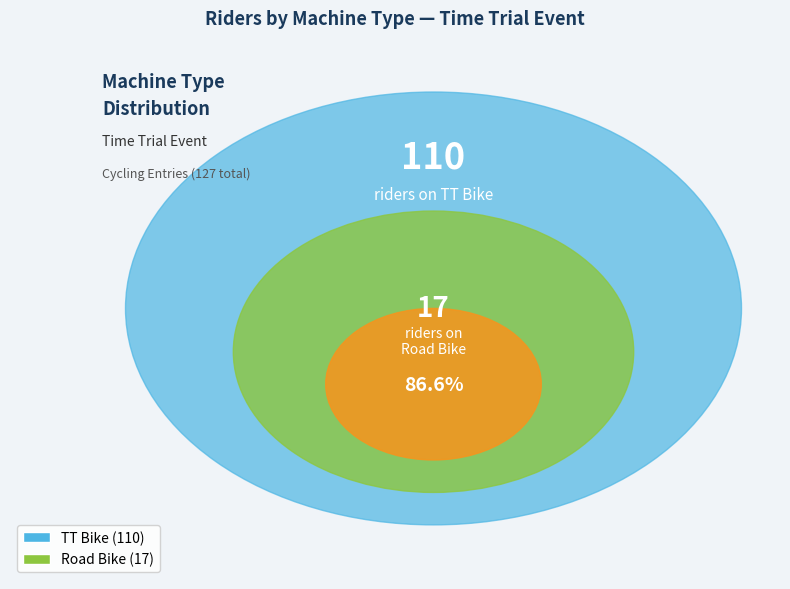

To the nearest percent, what percentage of the pie is TT Bike?

87%